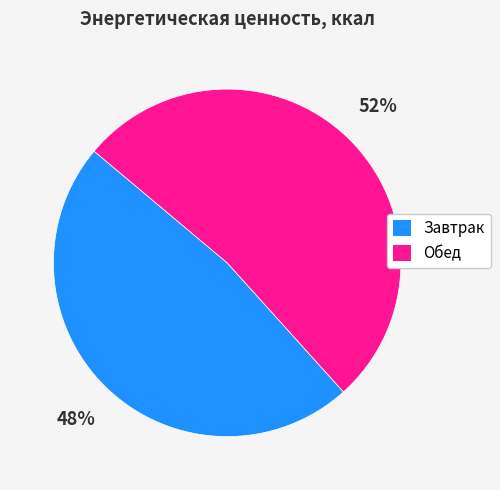

True or false: Обед accounts for 63% of the total.

False